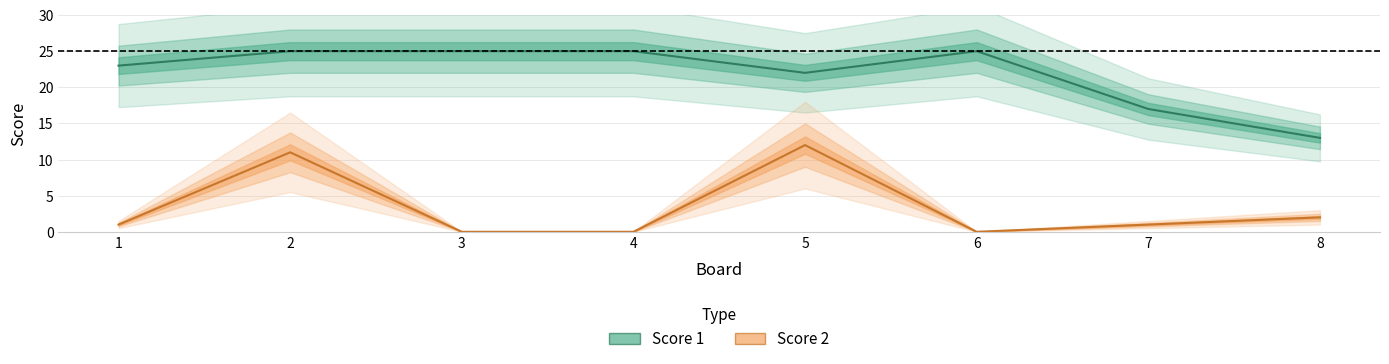

How many data points in Score 2 are above 1?

3